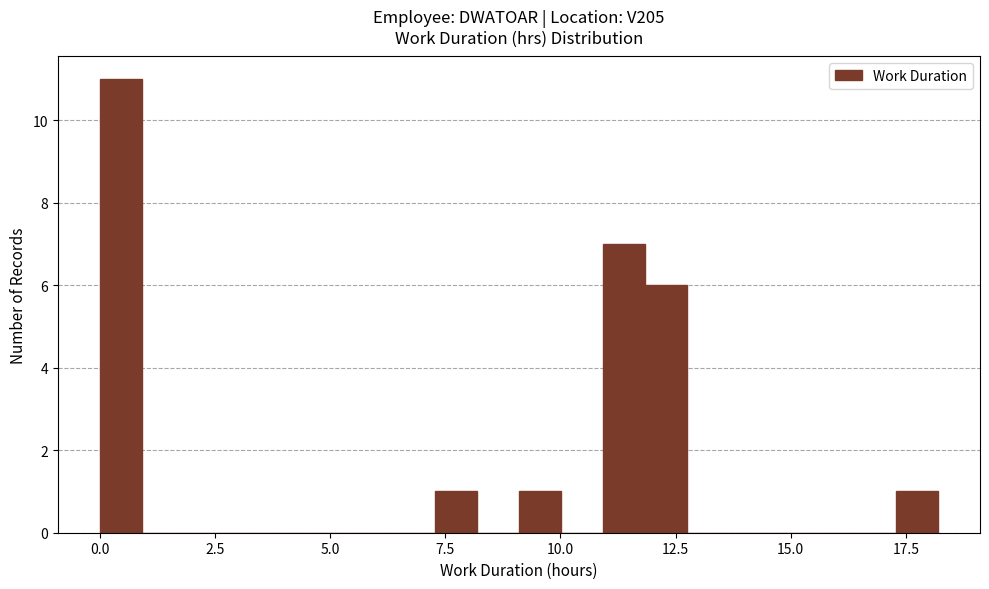

Around what value on the x-axis is the tallest bar? Give the approximate position of its centre, as read against the axis.

0.5